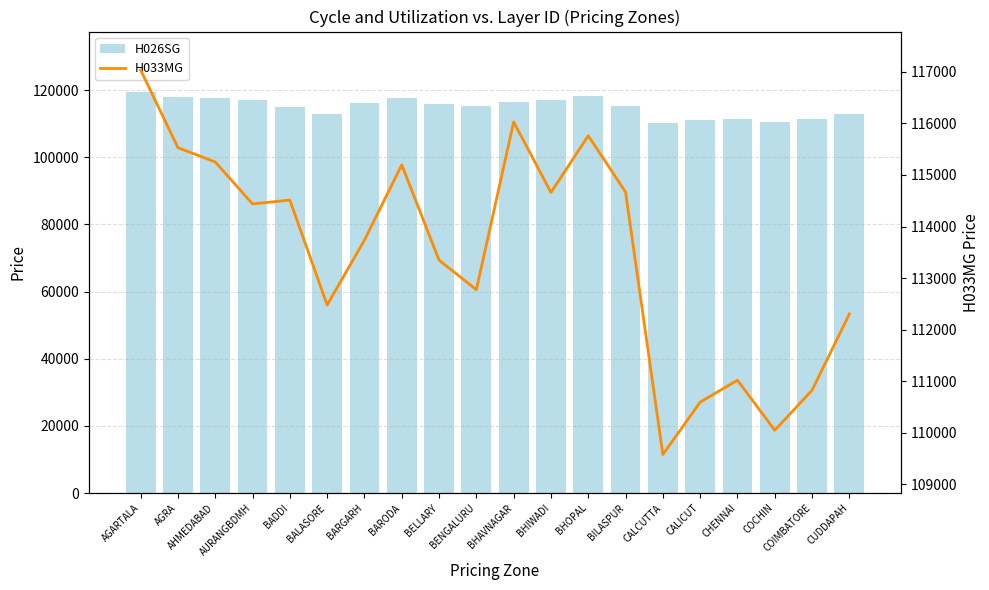

Rank the series by their maximum value, from highest to lowest.

H026SG, H033MG